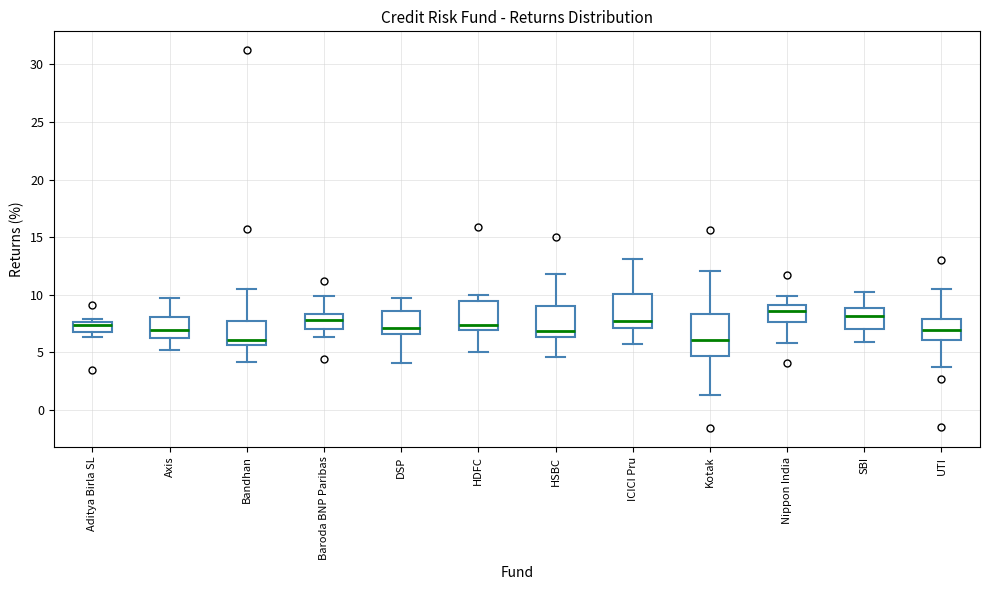

Comparing the boxes themselves (not the whiskers), which one is the tallest?

Kotak